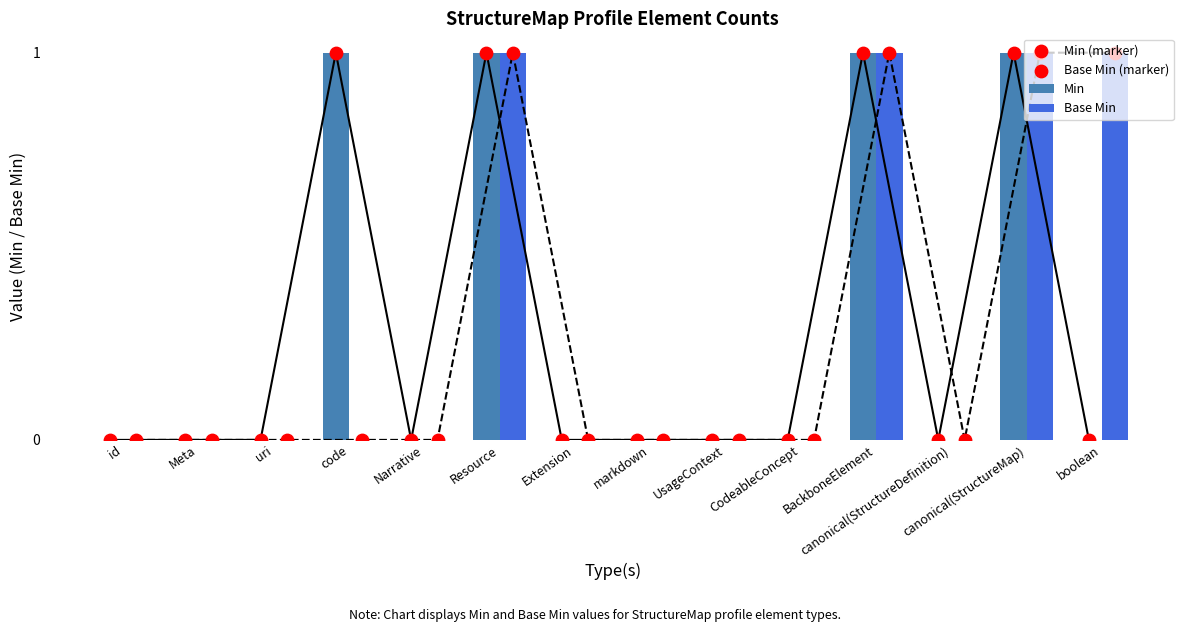

What are all the series names shown in the legend?

Min, Base Min, Min (marker), Base Min (marker)